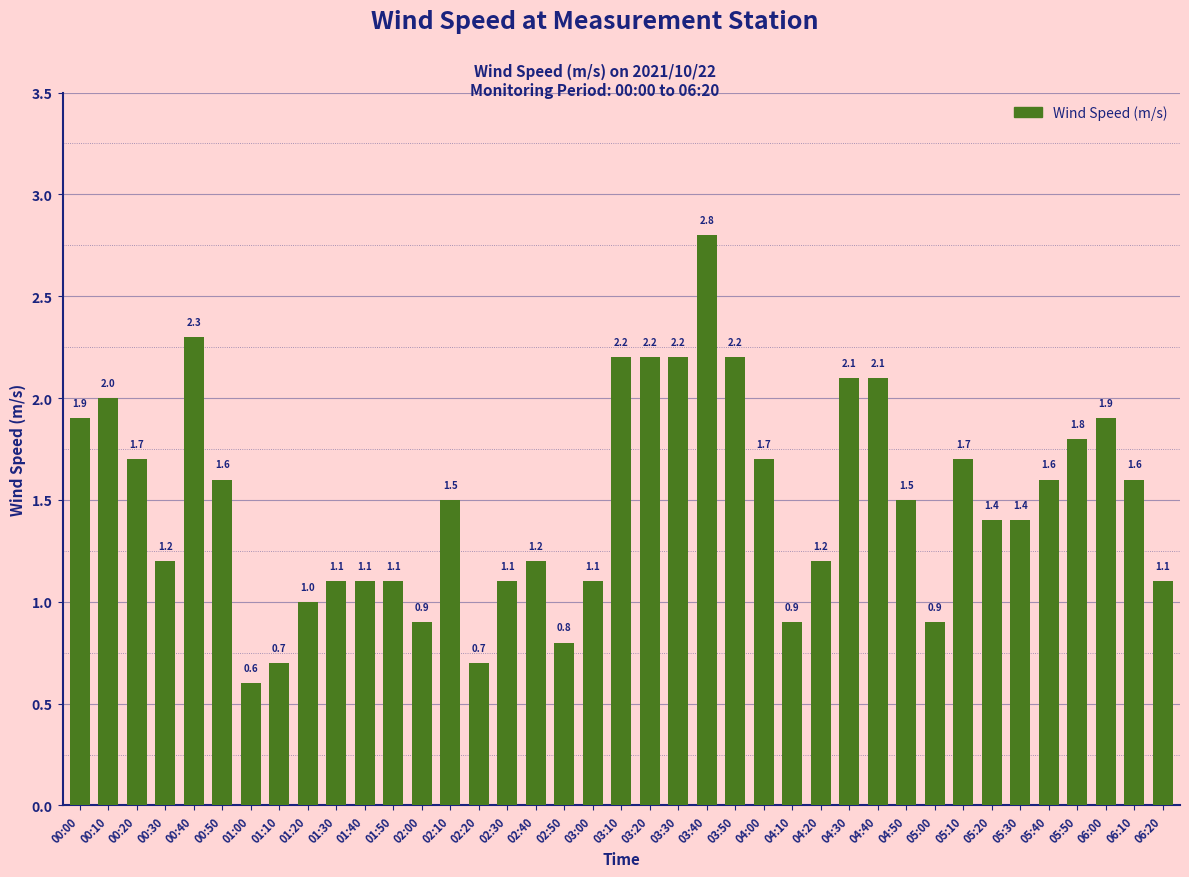

What is the label of the 30th bar from the right?

01:30